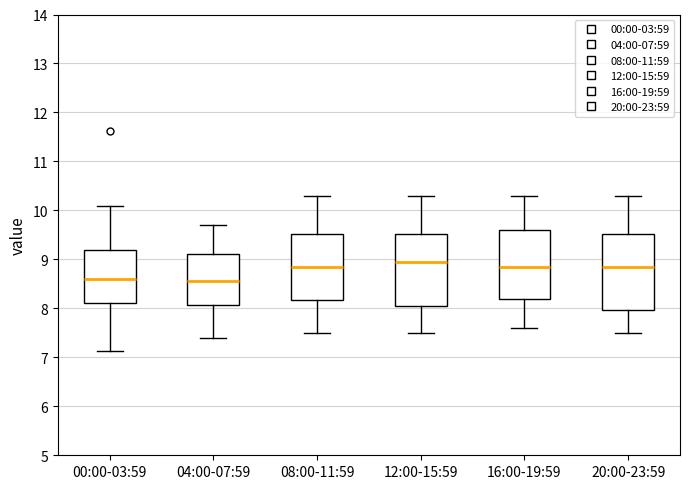

Reading left to right, read every box against the y-axis: the position of its median line, the range the box covers, and the ends of its whiskers. The values are not printed on the chart, so give them approximately, as read against the axis.

00:00-03:59: median 8.6, box 8.1 to 9.2, whiskers 7.1 to 10.1
04:00-07:59: median 8.6, box 8.1 to 9.1, whiskers 7.4 to 9.7
08:00-11:59: median 8.9, box 8.2 to 9.5, whiskers 7.5 to 10.3
12:00-15:59: median 9.0, box 8.1 to 9.5, whiskers 7.5 to 10.3
16:00-19:59: median 8.9, box 8.2 to 9.6, whiskers 7.6 to 10.3
20:00-23:59: median 8.9, box 8.0 to 9.5, whiskers 7.5 to 10.3